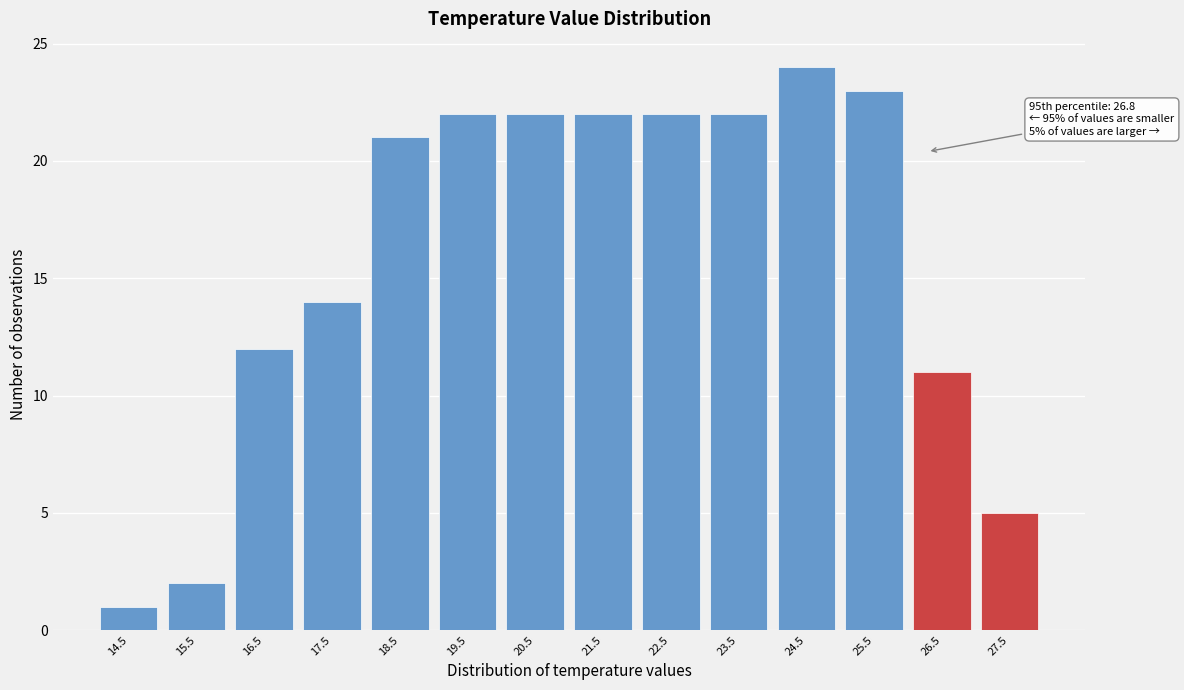

Reading left to right, extract all data points from this chart.

14.5=1	15.5=2	16.5=12	17.5=14	18.5=21	19.5=22	20.5=22	21.5=22	22.5=22	23.5=22	24.5=24	25.5=23	26.5=11	27.5=5